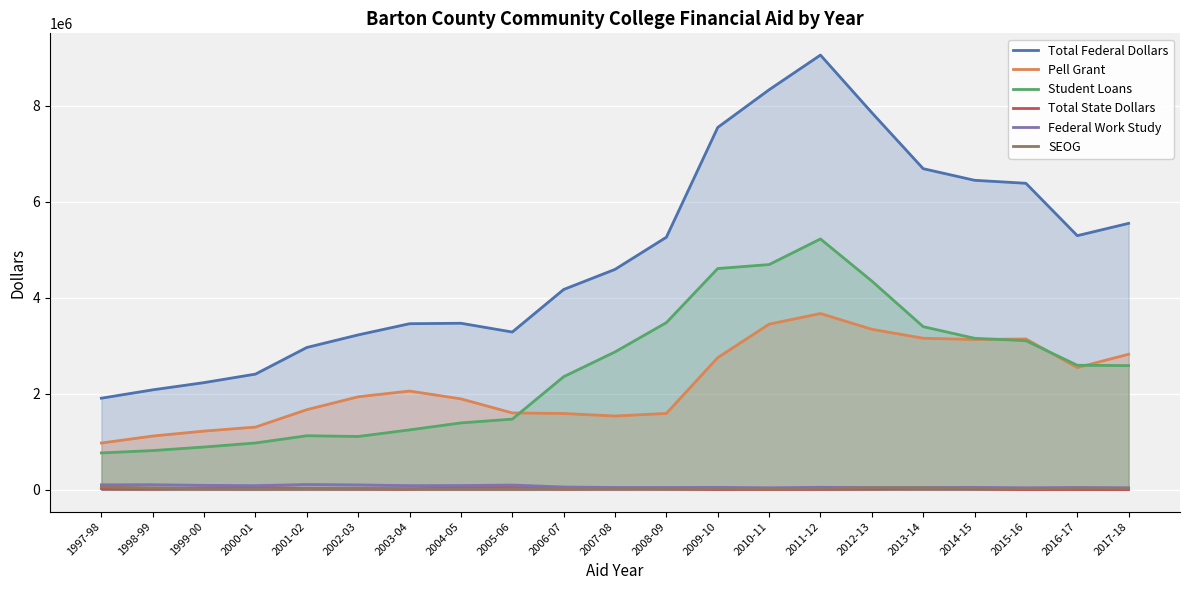

How many data points in SEOG are above 25516?

10